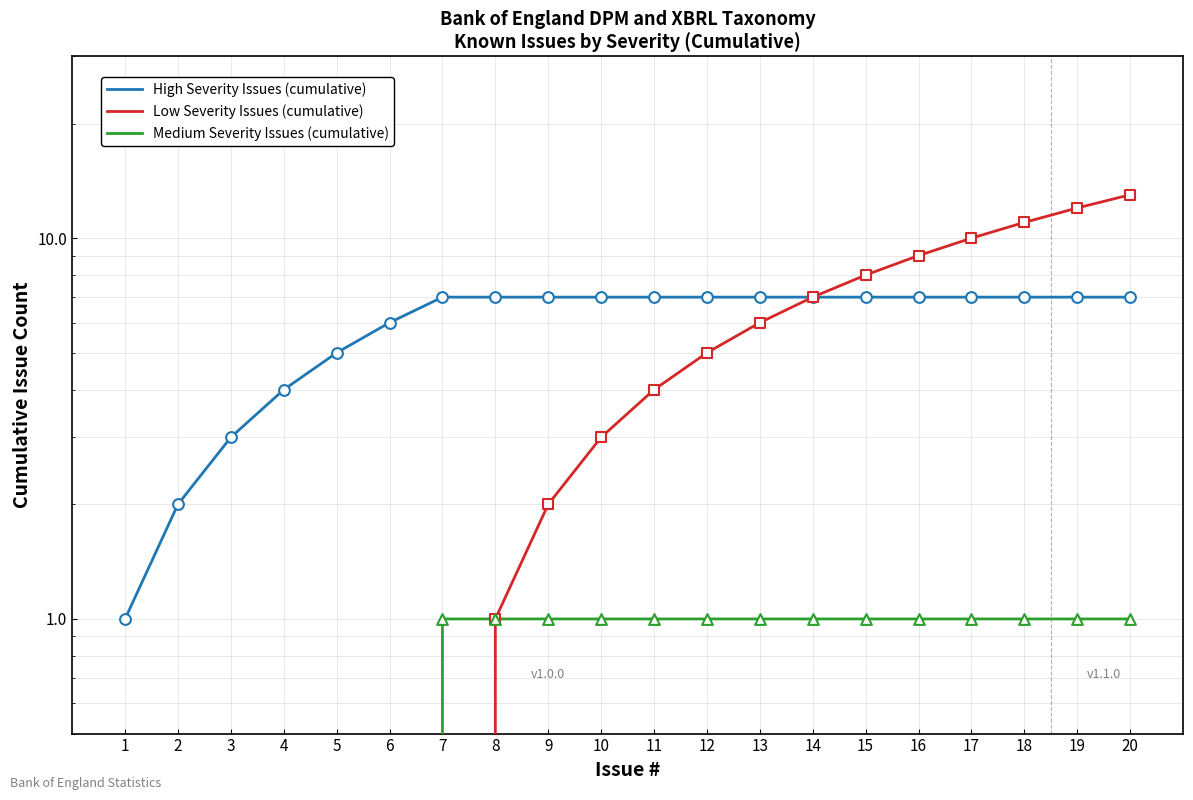

Which series has the largest total across all categories?

High Severity Issues (cumulative)